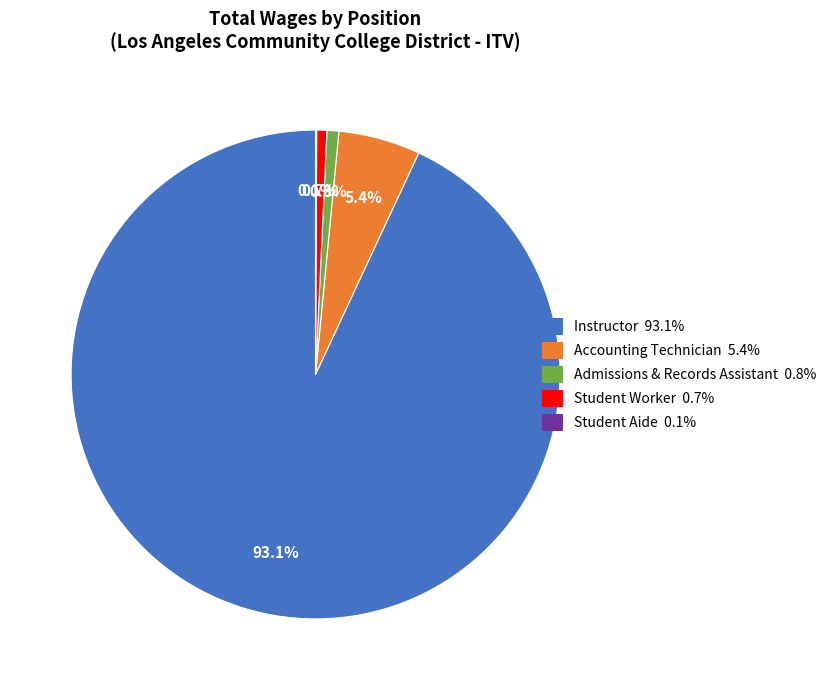

Is there a majority slice in this chart?

Yes